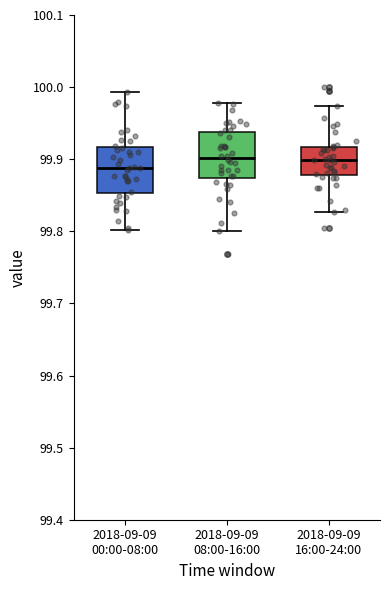

Reading left to right, read every box against the y-axis: the position of its median line, the range the box covers, and the ends of its whiskers. The values are not printed on the chart, so give them approximately, as read against the axis.

2018-09-09 00:00-08:00: median 99.89, box 99.85 to 99.92, whiskers 99.80 to 99.99
2018-09-09 08:00-16:00: median 99.90, box 99.87 to 99.94, whiskers 99.80 to 99.98
2018-09-09 16:00-24:00: median 99.90, box 99.88 to 99.92, whiskers 99.83 to 99.97